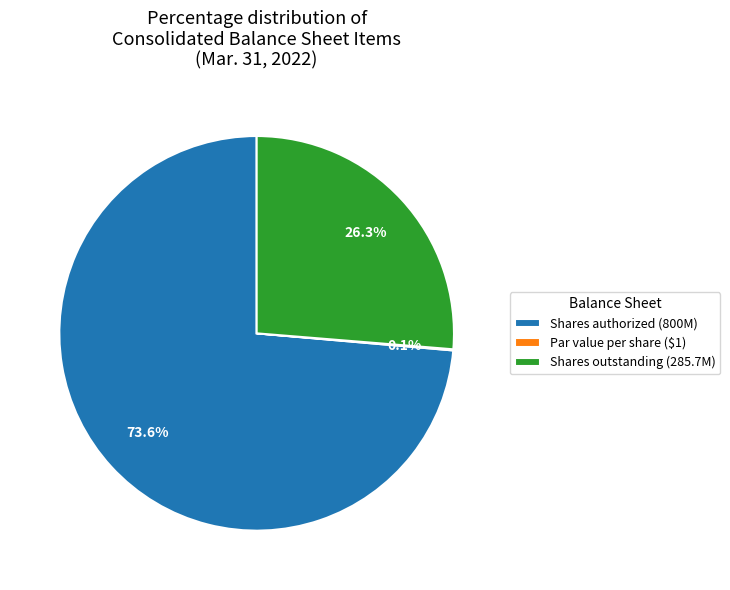

Which category has the biggest portion of the pie?

Shares authorized (800M)